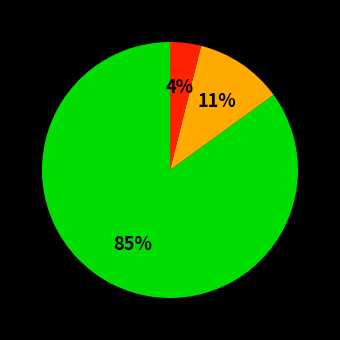

To the nearest percent, what is the difference between the largest and smallest slice percentages?

81%